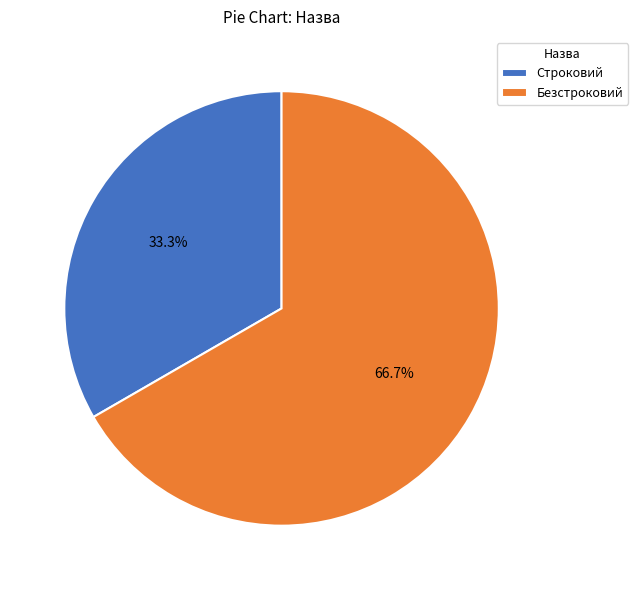

How many segments does this pie chart have?

2